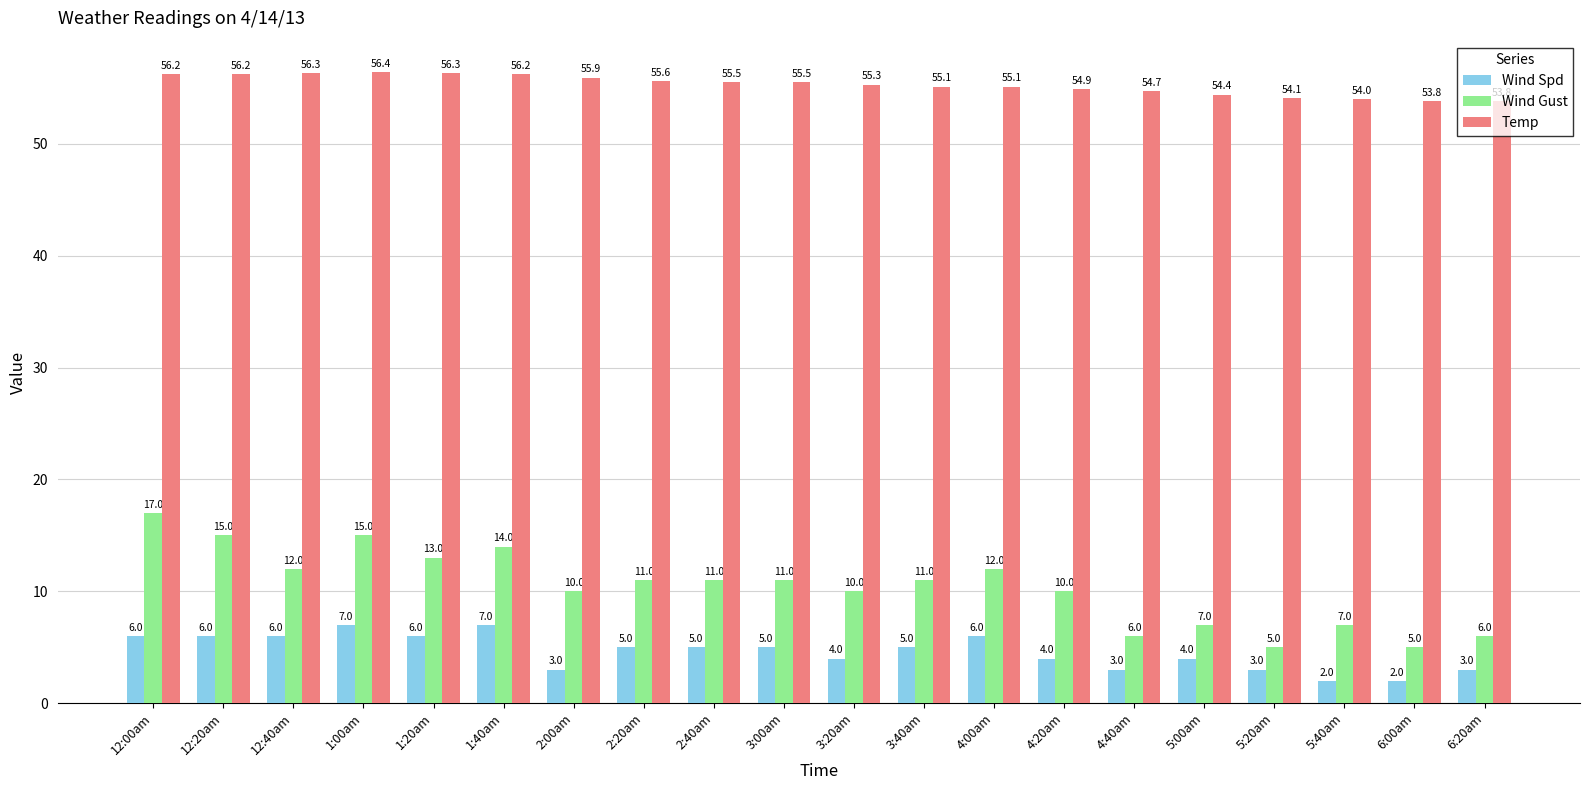

Where does the Temp series first go above 55?

12:00am